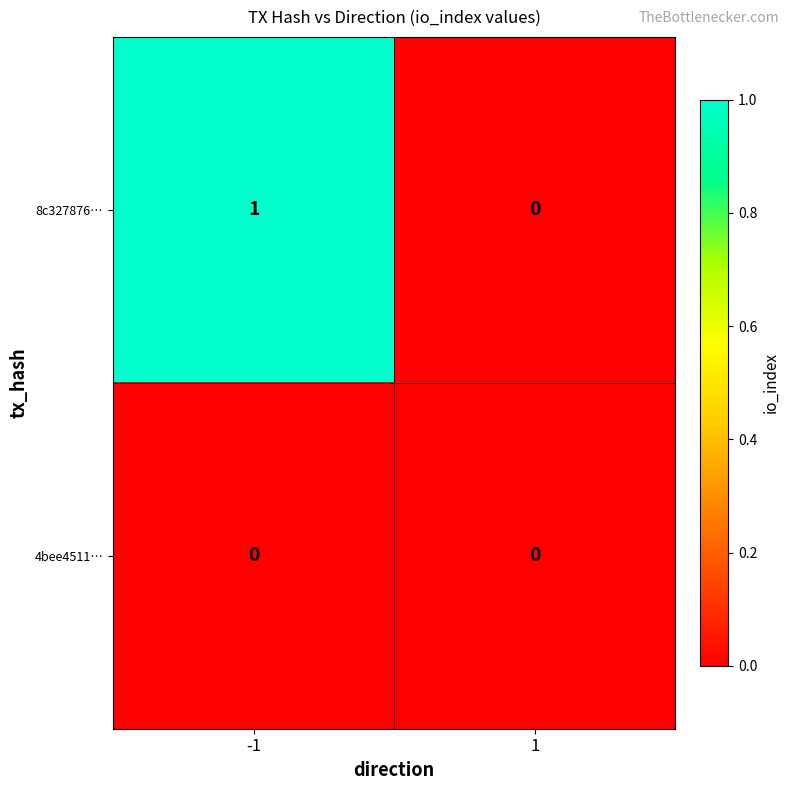

Is it true that 8c327876… equals -1 at 1?

False